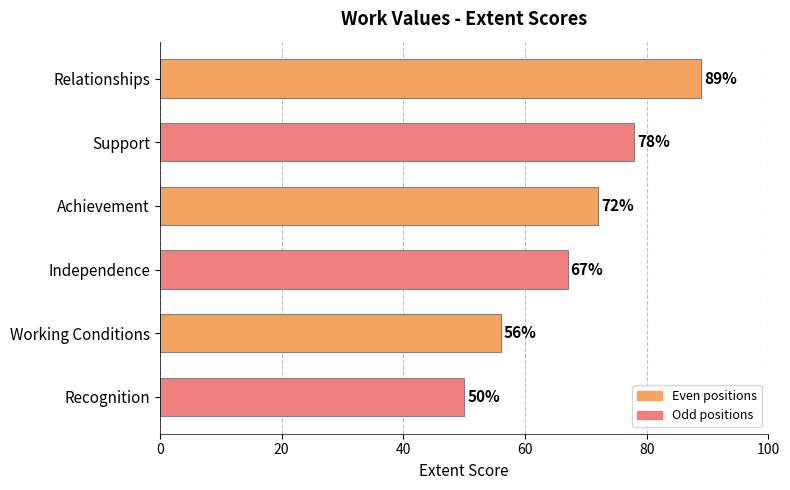

The chart shows a value of 17 at Support. True or false?

False